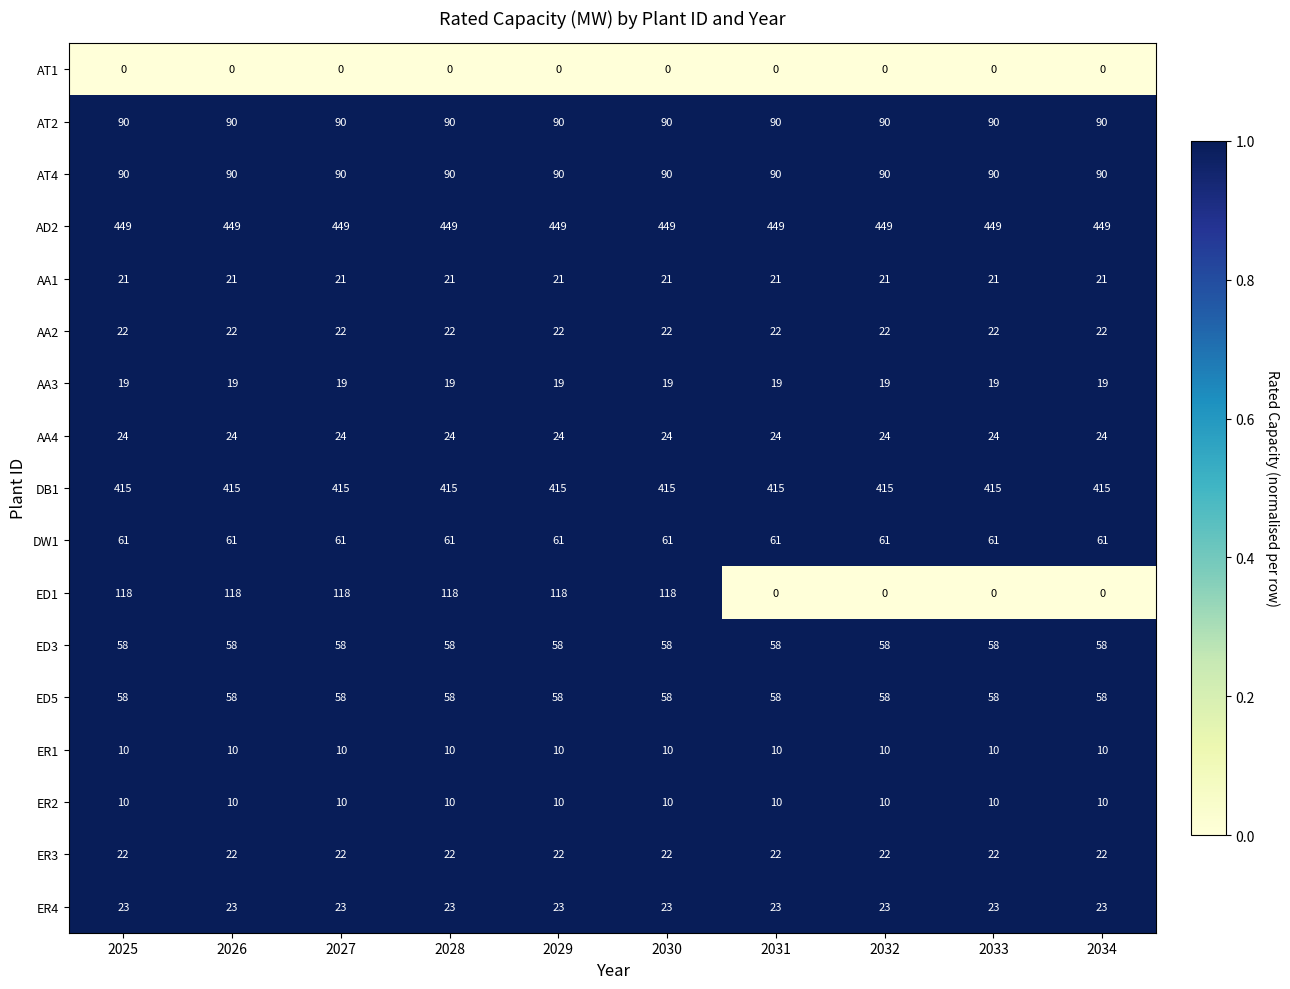

What is the spread (max minus min) of values at 2034?

449